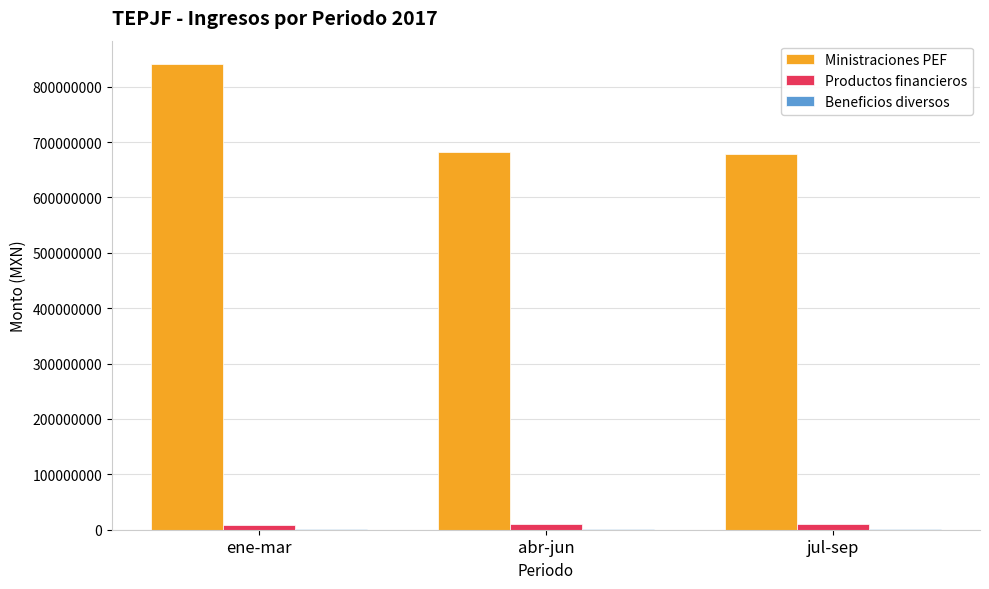

Which series has the largest total across all categories?

Ministraciones PEF